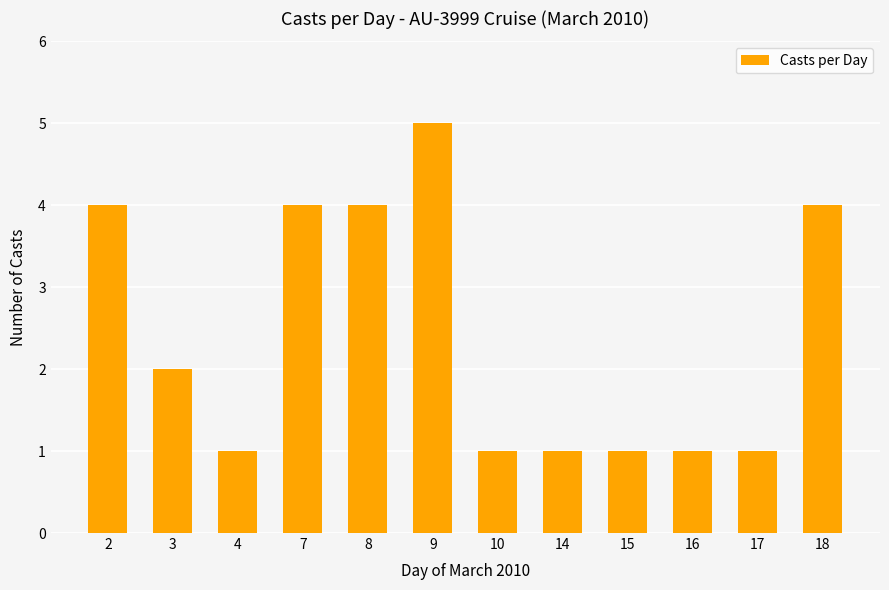

The chart shows a value of 5 at 9. True or false?

True